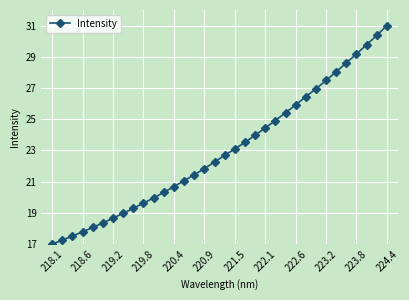

Reading left to right, transcribe all the data shown in this chart.

17.0	17.3	17.5	17.8	18.1	18.4	18.7	19.0	19.3	19.6	20.0	20.3	20.7	21.1	21.4	21.8	22.3	22.7	23.1	23.5	24.0	24.4	24.9	25.4	25.9	26.4	26.9	27.5	28.0	28.6	29.2	29.8	30.4	31.0